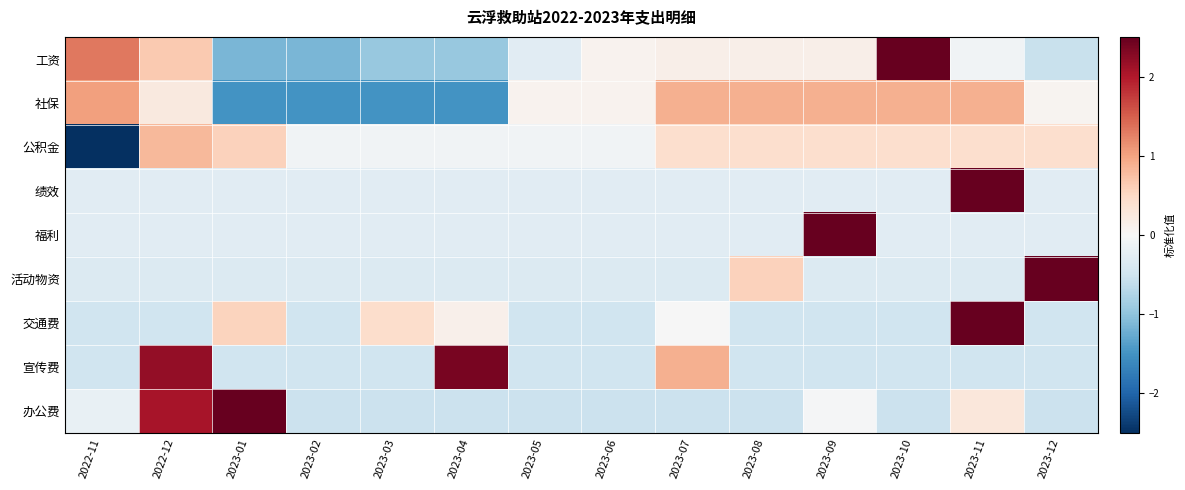

Reading left to right, extract all data points from this chart.

工资: 2022-11=1.3	2022-12=0.7	2023-01=-1.1	2023-02=-1.1	2023-03=-0.9	2023-04=-0.9	2023-05=-0.3	2023-06=0.1	2023-07=0.1	2023-08=0.1	2023-09=0.1	2023-10=2.6	2023-11=-0.1	2023-12=-0.6
社保: 2022-11=1.0	2022-12=0.3	2023-01=-1.5	2023-02=-1.5	2023-03=-1.5	2023-04=-1.5	2023-05=0.1	2023-06=0.1	2023-07=0.9	2023-08=0.9	2023-09=0.9	2023-10=0.9	2023-11=0.9	2023-12=0.1
公积金: 2022-11=-3.5	2022-12=0.8	2023-01=0.6	2023-02=-0.1	2023-03=-0.1	2023-04=-0.1	2023-05=-0.1	2023-06=-0.1	2023-07=0.4	2023-08=0.4	2023-09=0.4	2023-10=0.4	2023-11=0.4	2023-12=0.4
绩效: 2022-11=-0.3	2022-12=-0.3	2023-01=-0.3	2023-02=-0.3	2023-03=-0.3	2023-04=-0.3	2023-05=-0.3	2023-06=-0.3	2023-07=-0.3	2023-08=-0.3	2023-09=-0.3	2023-10=-0.3	2023-11=3.6	2023-12=-0.3
福利: 2022-11=-0.3	2022-12=-0.3	2023-01=-0.3	2023-02=-0.3	2023-03=-0.3	2023-04=-0.3	2023-05=-0.3	2023-06=-0.3	2023-07=-0.3	2023-08=-0.3	2023-09=3.6	2023-10=-0.3	2023-11=-0.3	2023-12=-0.3
活动物资: 2022-11=-0.3	2022-12=-0.3	2023-01=-0.3	2023-02=-0.3	2023-03=-0.3	2023-04=-0.3	2023-05=-0.3	2023-06=-0.3	2023-07=-0.3	2023-08=0.6	2023-09=-0.3	2023-10=-0.3	2023-11=-0.3	2023-12=3.5
交通费: 2022-11=-0.5	2022-12=-0.5	2023-01=0.6	2023-02=-0.5	2023-03=0.4	2023-04=0.1	2023-05=-0.5	2023-06=-0.5	2023-07=-0.0	2023-08=-0.5	2023-09=-0.5	2023-10=-0.5	2023-11=3.4	2023-12=-0.5
宣传费: 2022-11=-0.5	2022-12=2.2	2023-01=-0.5	2023-02=-0.5	2023-03=-0.5	2023-04=2.4	2023-05=-0.5	2023-06=-0.5	2023-07=0.9	2023-08=-0.5	2023-09=-0.5	2023-10=-0.5	2023-11=-0.5	2023-12=-0.5
办公费: 2022-11=-0.2	2022-12=2.1	2023-01=2.7	2023-02=-0.5	2023-03=-0.5	2023-04=-0.5	2023-05=-0.5	2023-06=-0.5	2023-07=-0.5	2023-08=-0.5	2023-09=-0.0	2023-10=-0.5	2023-11=0.3	2023-12=-0.5